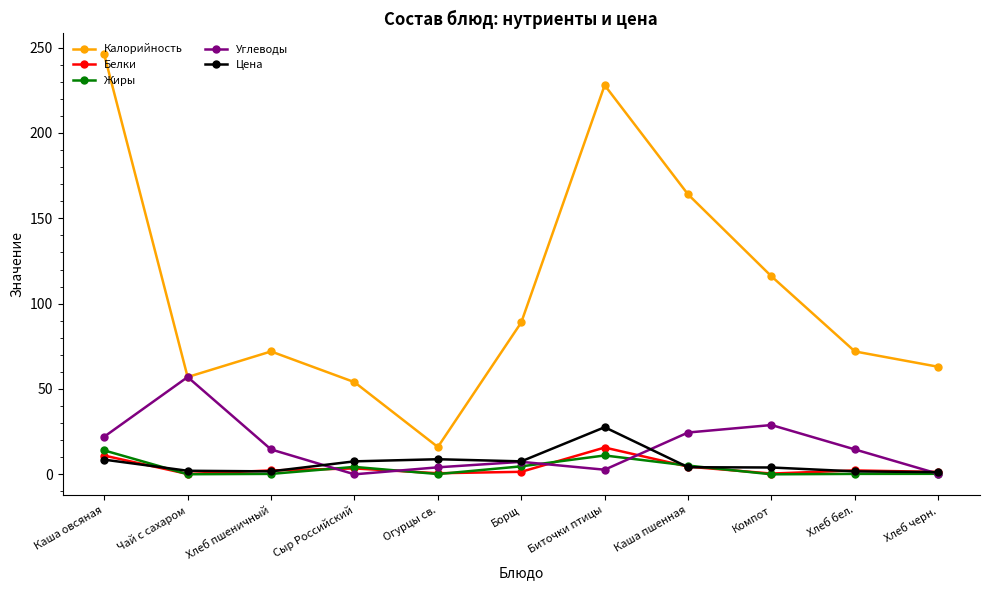

Is the value of Цена at Борщ greater than the value of Углеводы at Биточки птицы?

Yes